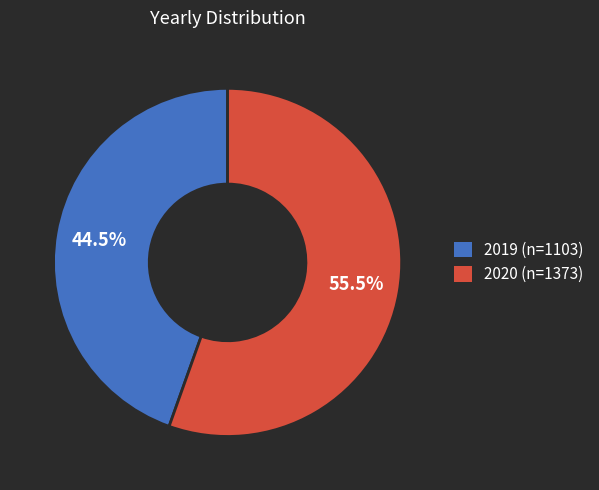

Which has a higher value, 2019 (n=1103) or 2020 (n=1373)?

2020 (n=1373)